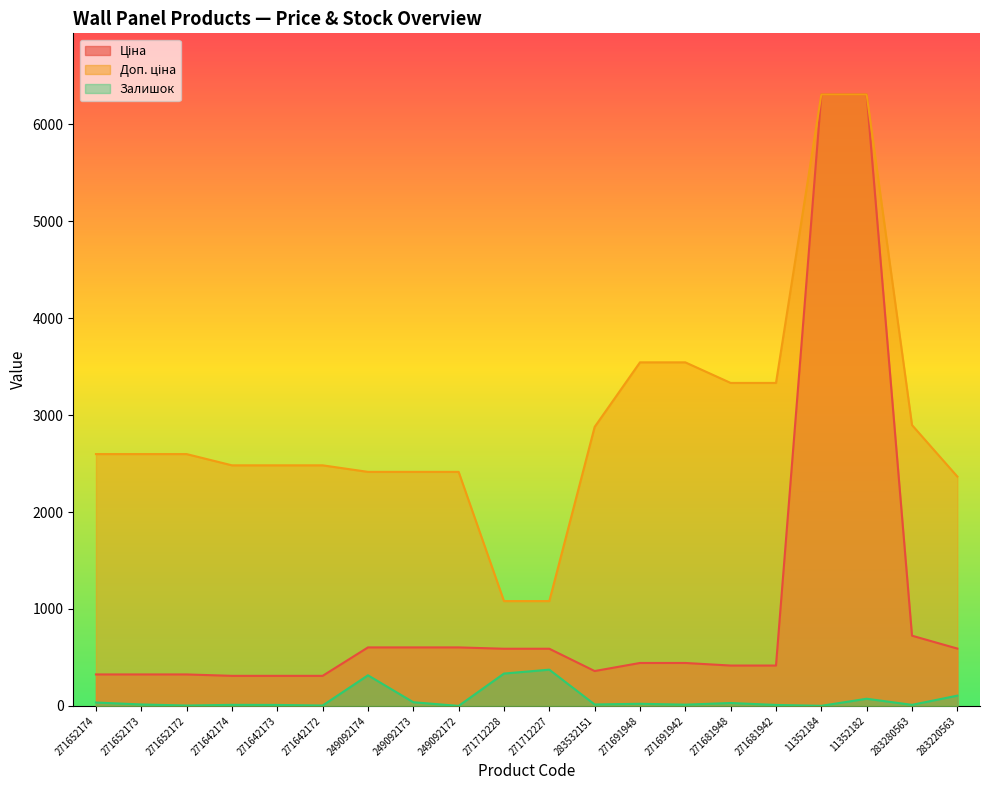

Which series has the widest spread of values?

Ціна